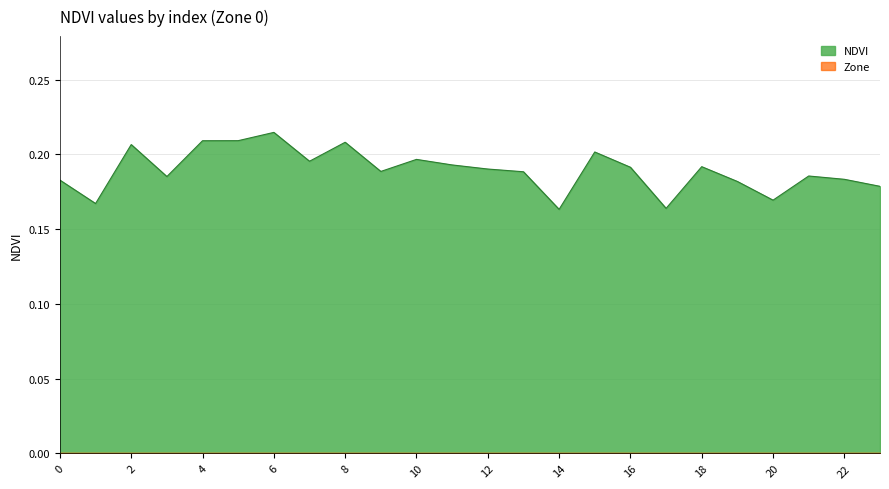

Between 22 and 17, which is larger?

22